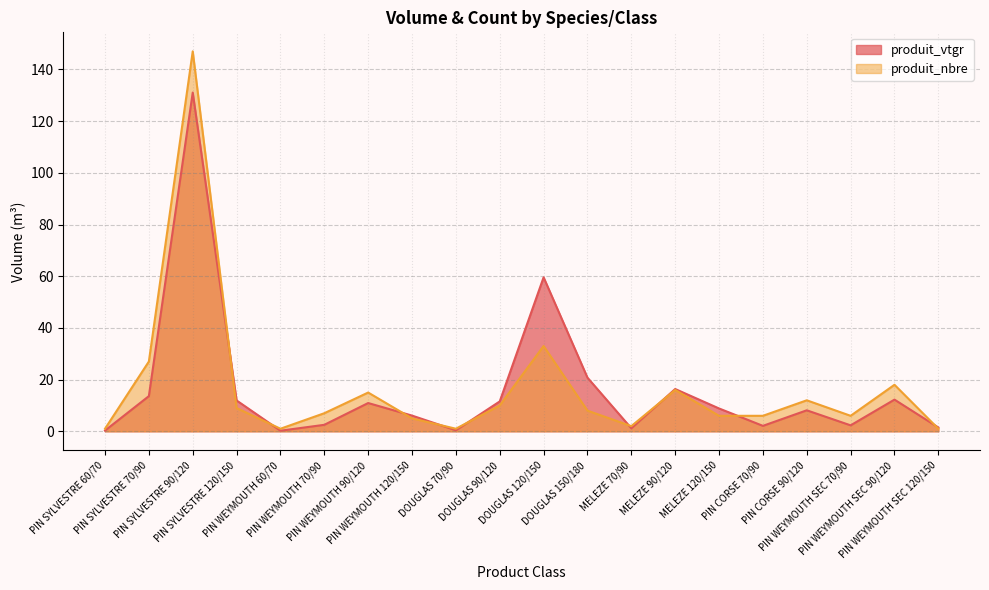

Where does the produit_vtgr series first go above 8?

PIN SYLVESTRE 70/90